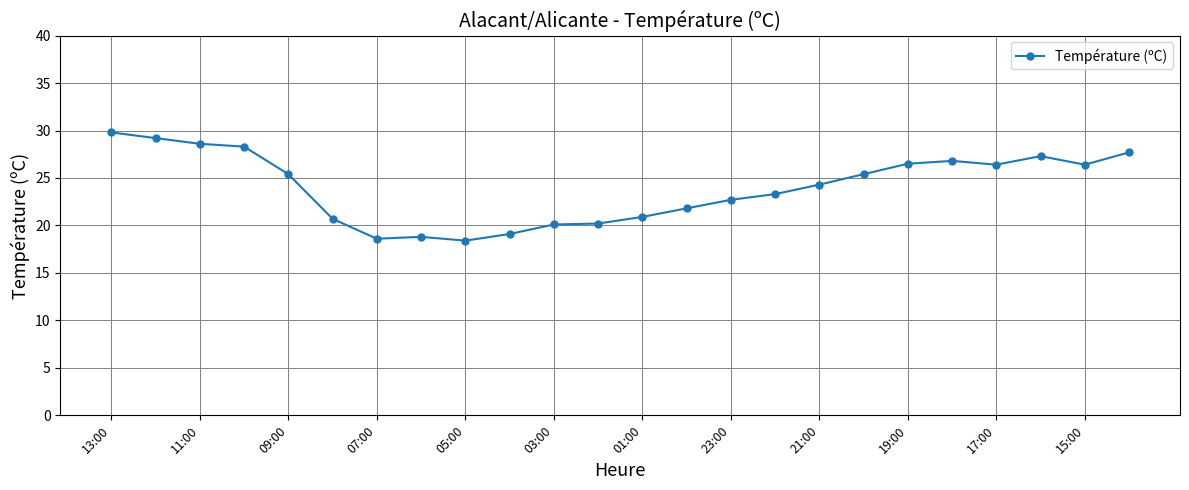

What is the value of the 10th point from the left?

19.1